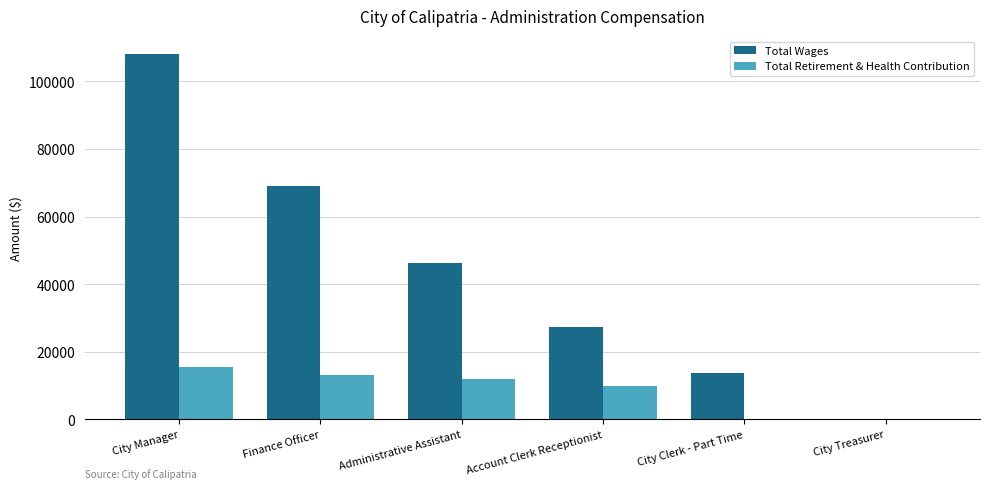

Between Finance Officer and City Treasurer, which series saw the biggest shift?

Total Wages